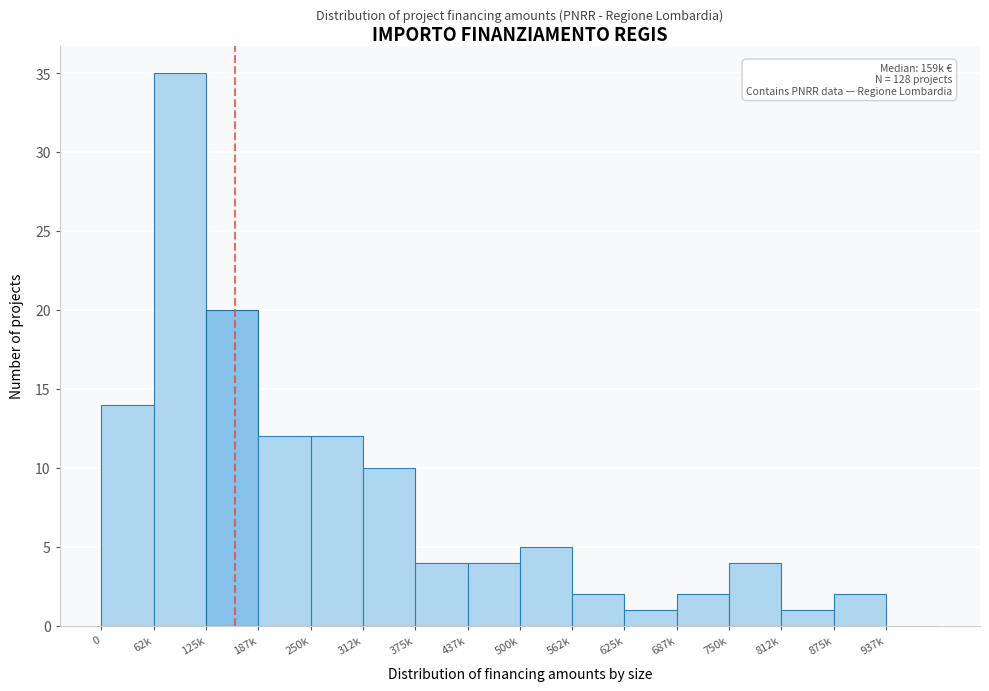

Reading left to right, what are all the values shown in this chart?

0=14	62k=35	125k=20	187k=12	250k=12	312k=10	375k=4	437k=4	500k=5	562k=2	625k=1	687k=2	750k=4	812k=1	875k=2	937k=0